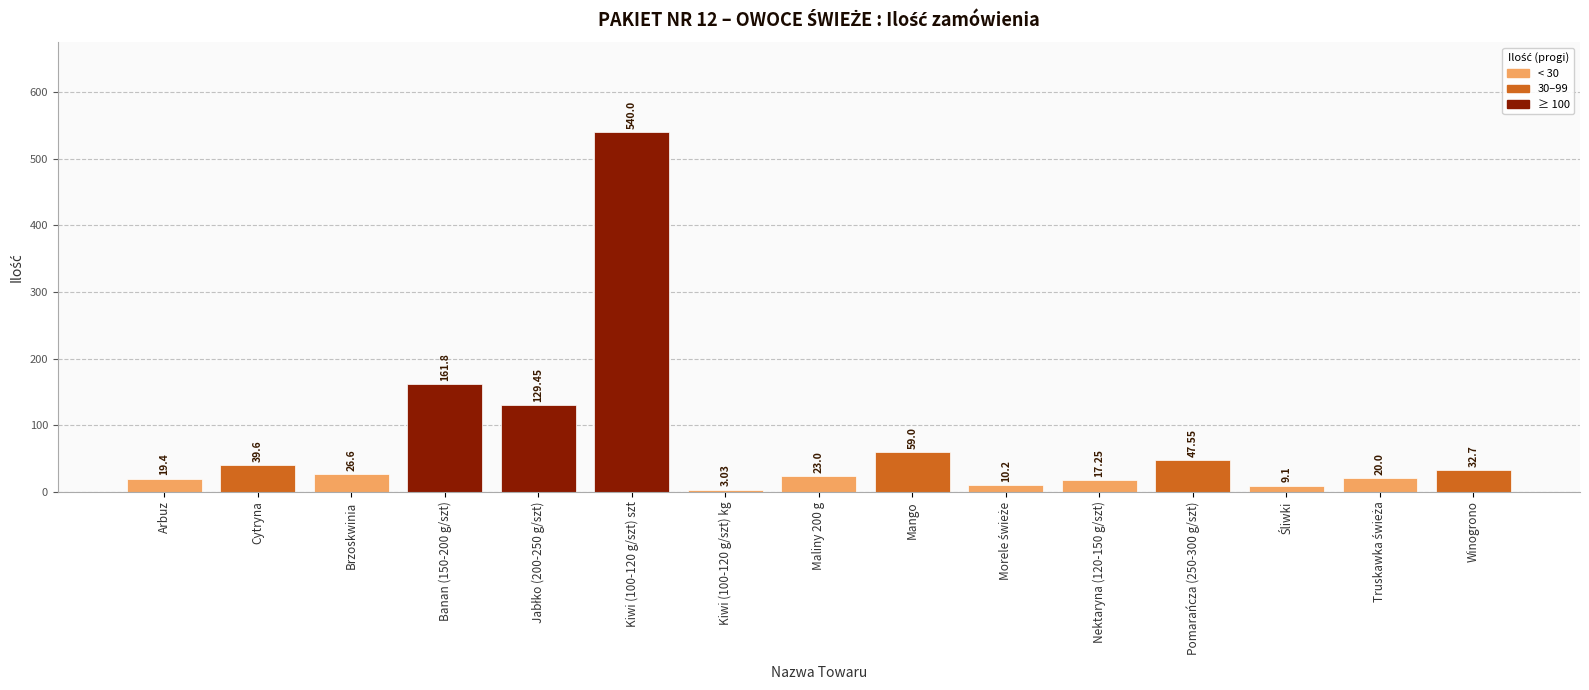

What is the difference between the second highest and second lowest values?

152.7